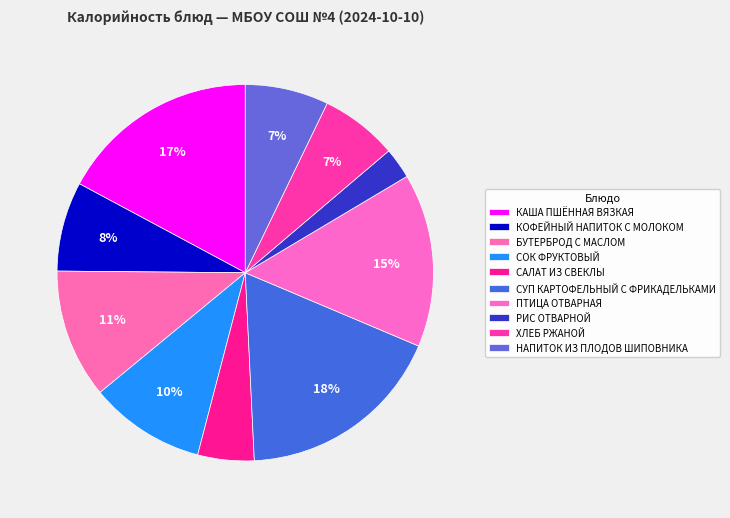

To the nearest percent, what is the combined percentage of КАША ПШЁННАЯ ВЯЗКАЯ and ХЛЕБ РЖАНОЙ?

24%